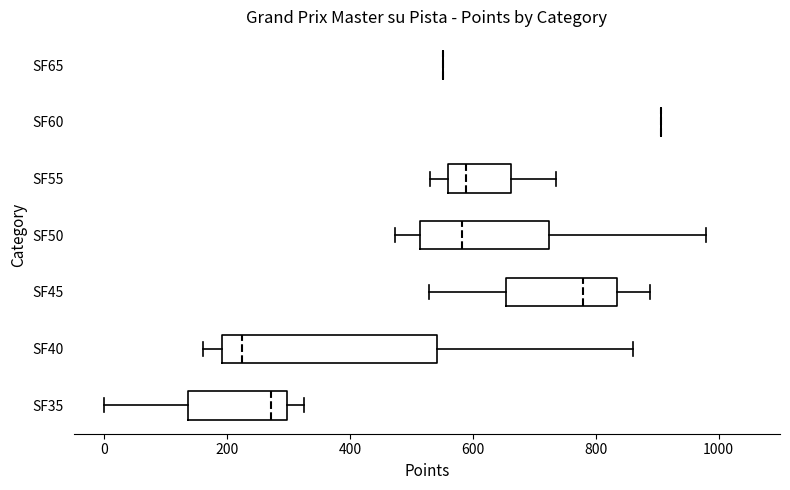

Where is the left edge of the box for SF35 on the x-axis? The values are not printed on the chart, so give them approximately, as read against the axis.

140